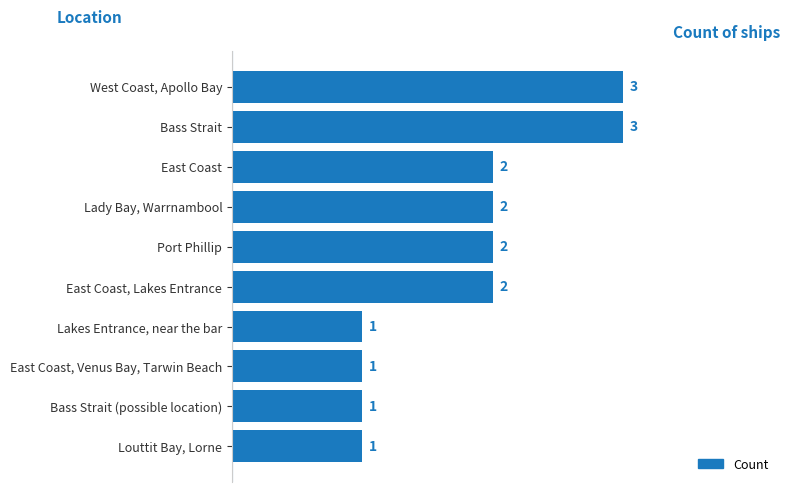

Reading top to bottom, transcribe all the data shown in this chart.

3	3	2	2	2	2	1	1	1	1